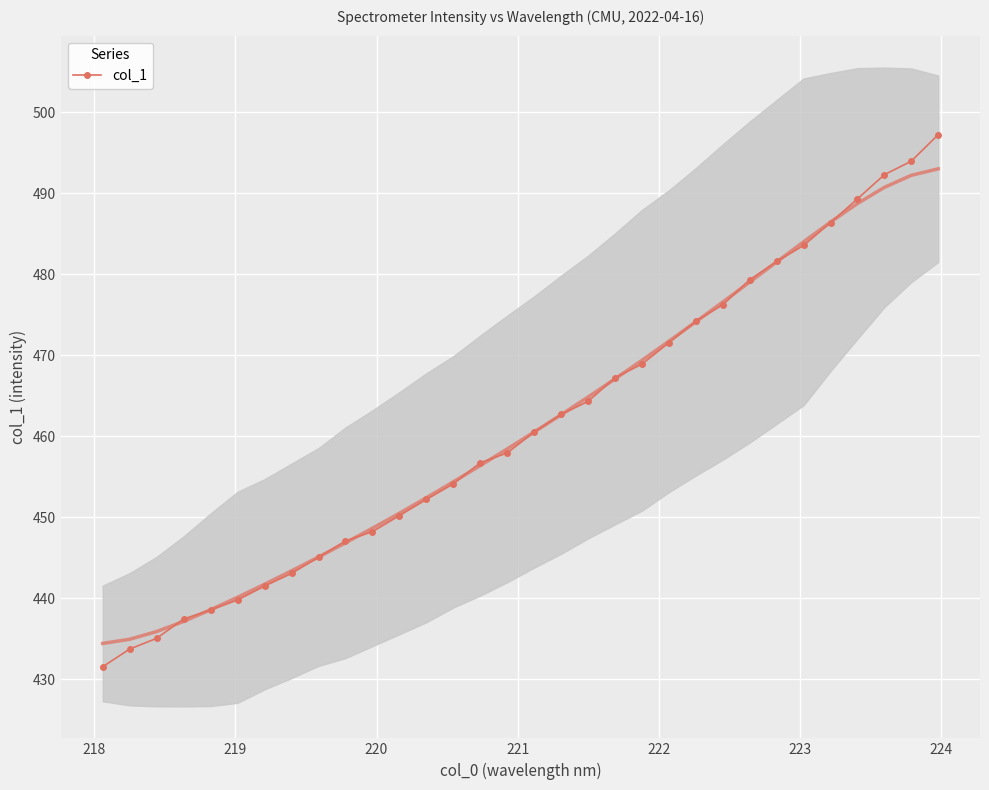

What is the lowest value of the col_1 series?

431.5